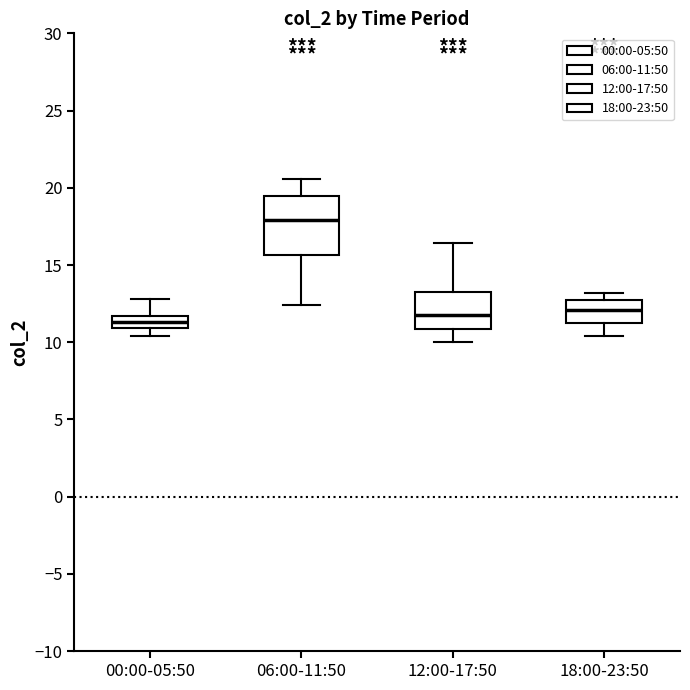

Which box's median line is the highest?

06:00-11:50